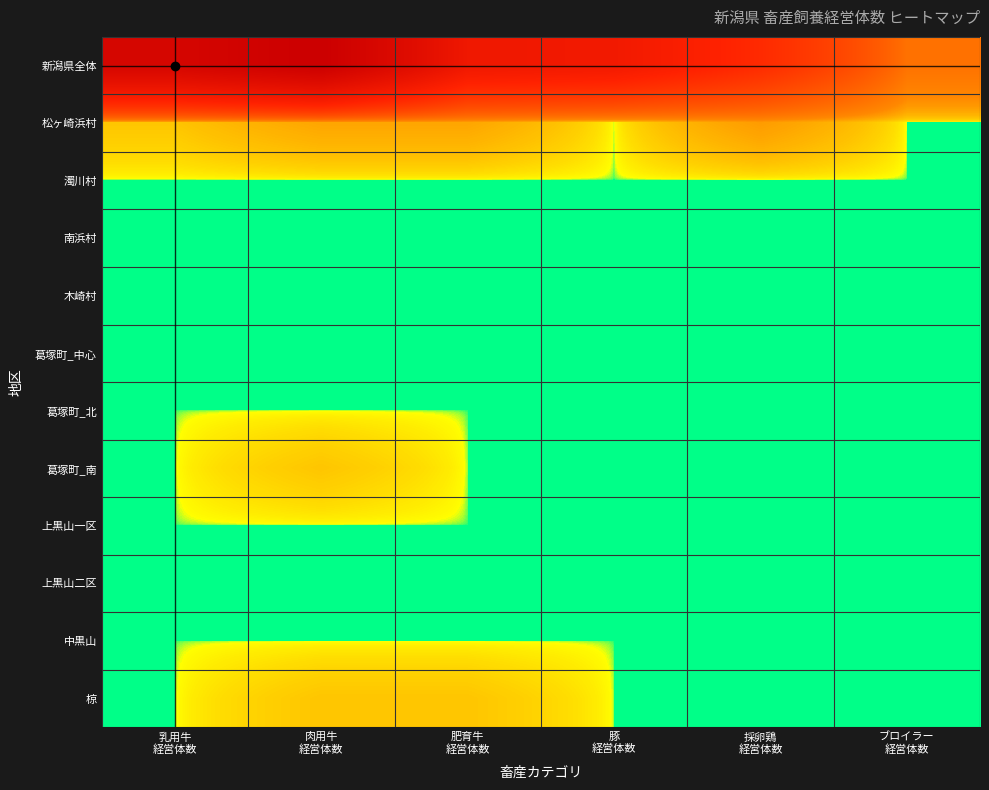

At which category is the sum across all series the highest?

肉用牛
経営体数